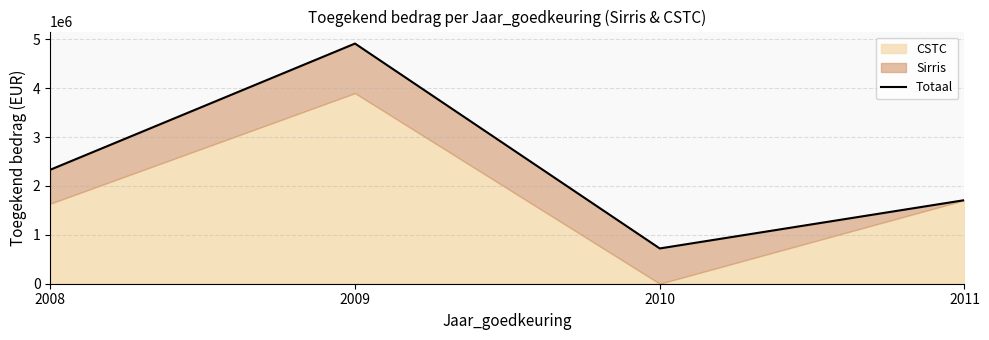

Reading right to left, list all the values displayed in this chart.

1710013.7	721880.2	4913788.2	2331913.2